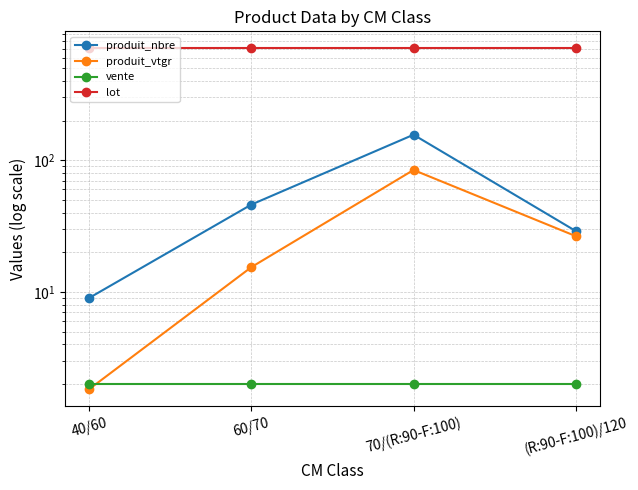

True or false: produit_vtgr and lot intersect in this chart.

False